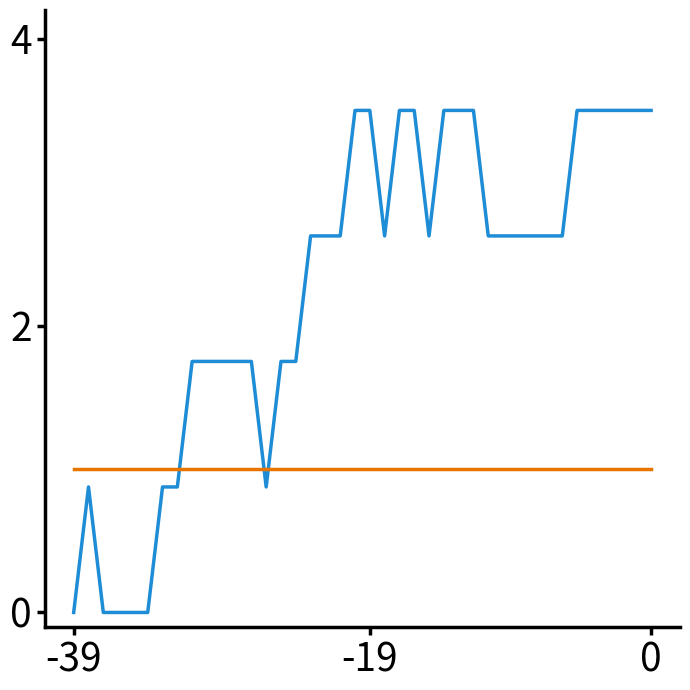

Does the chart display data point markers on the line(s)?

No